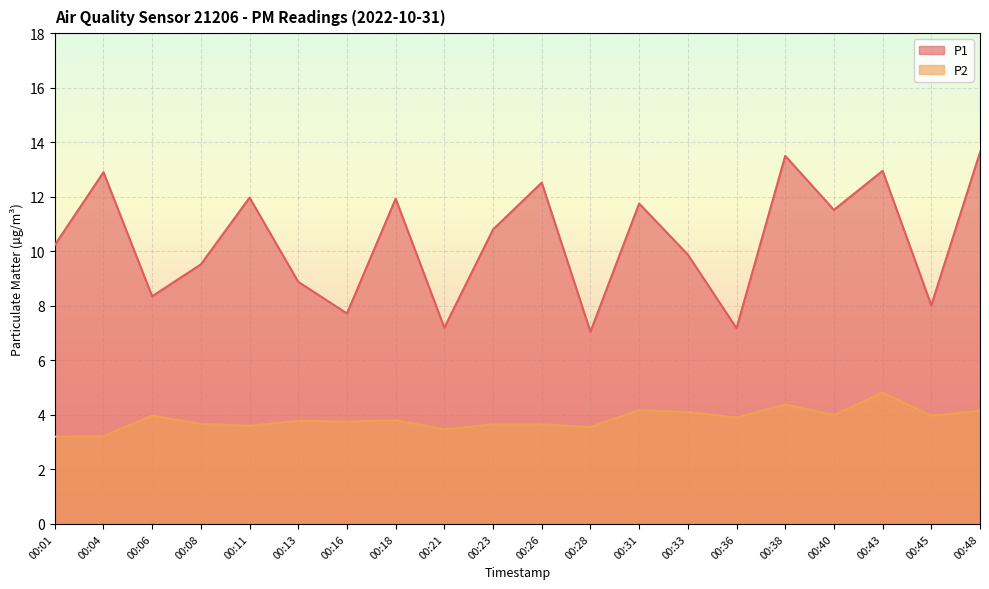

What are all the series names shown in the legend?

P1, P2